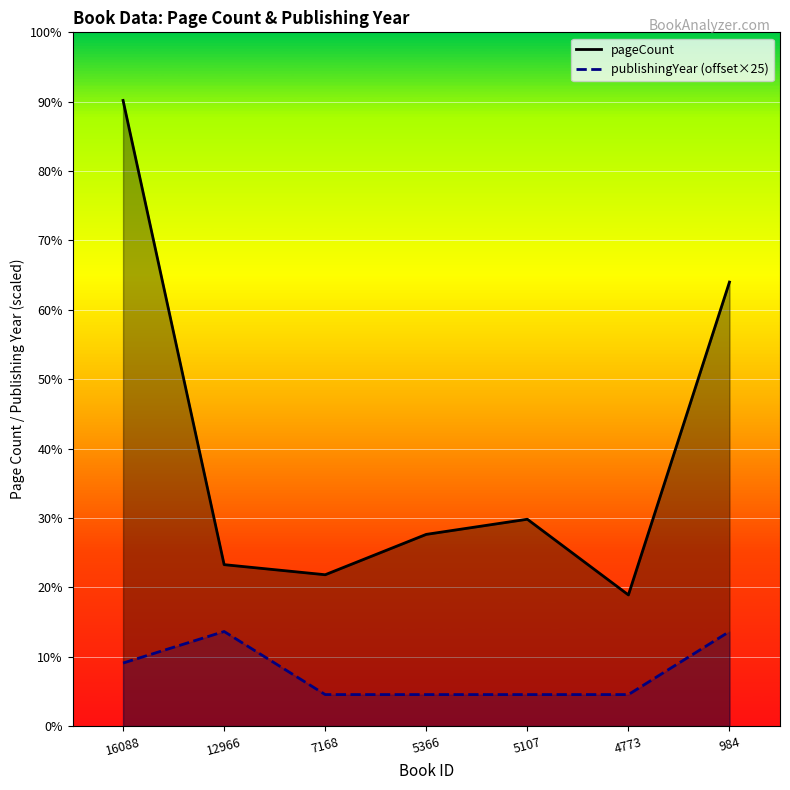

How many data points in pageCount are above 152?

3